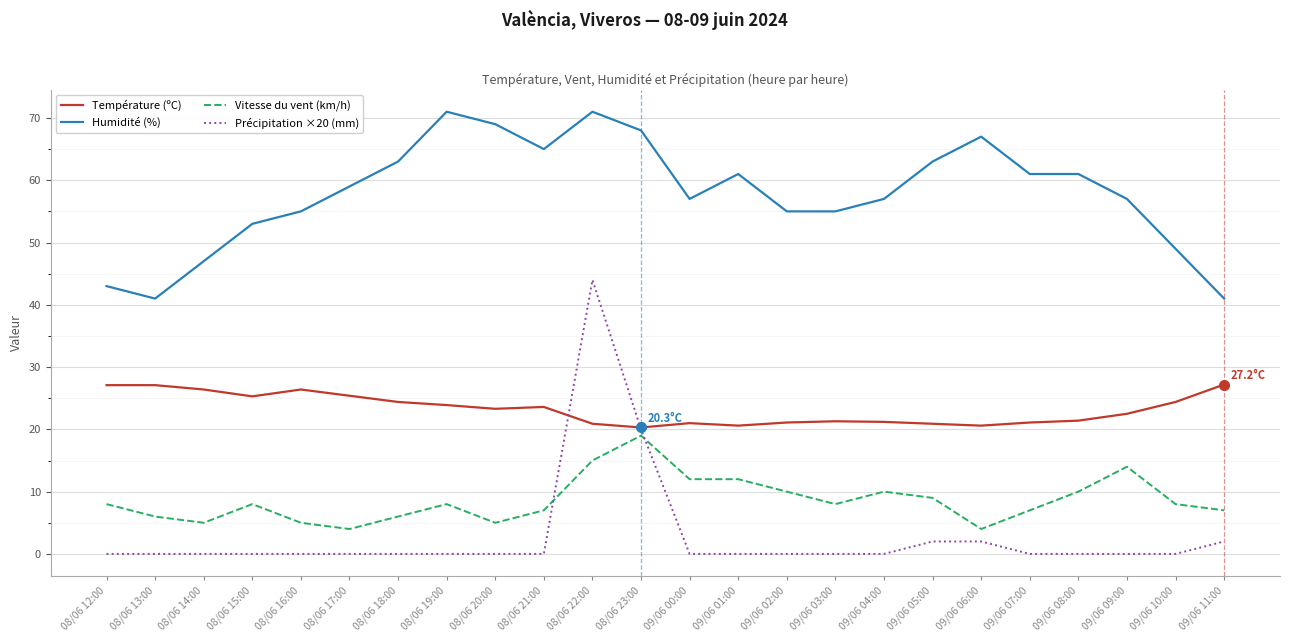

Count the number of data series in this chart.

4